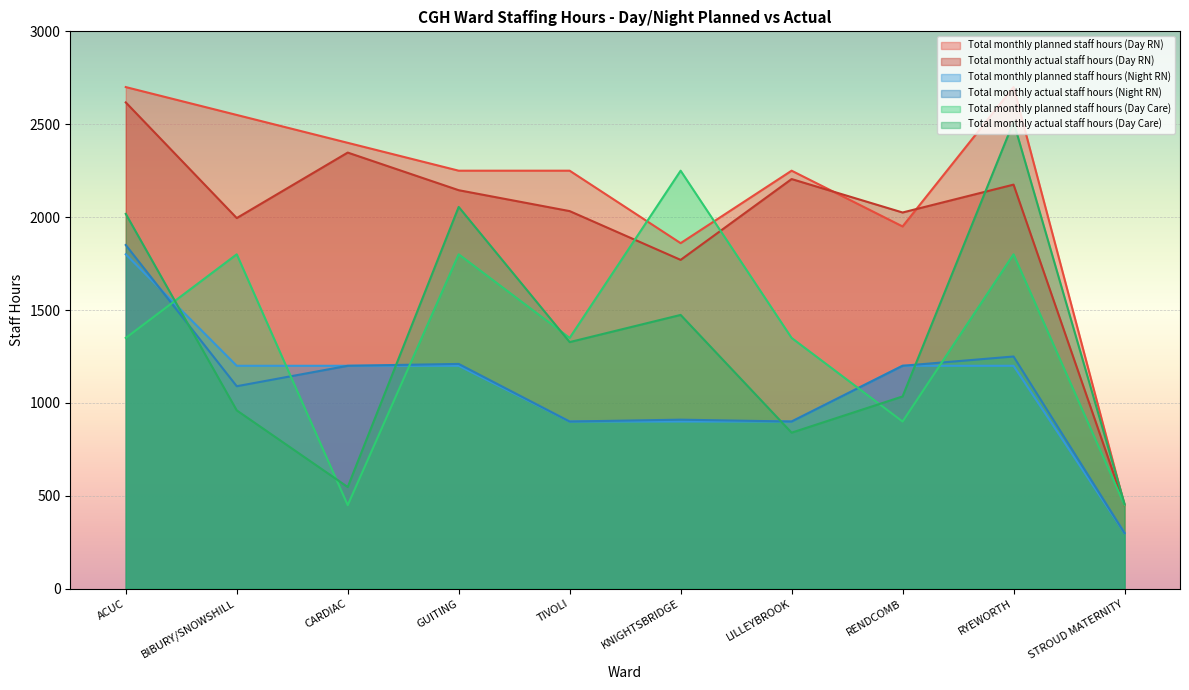

How many distinct data groups are displayed?

6